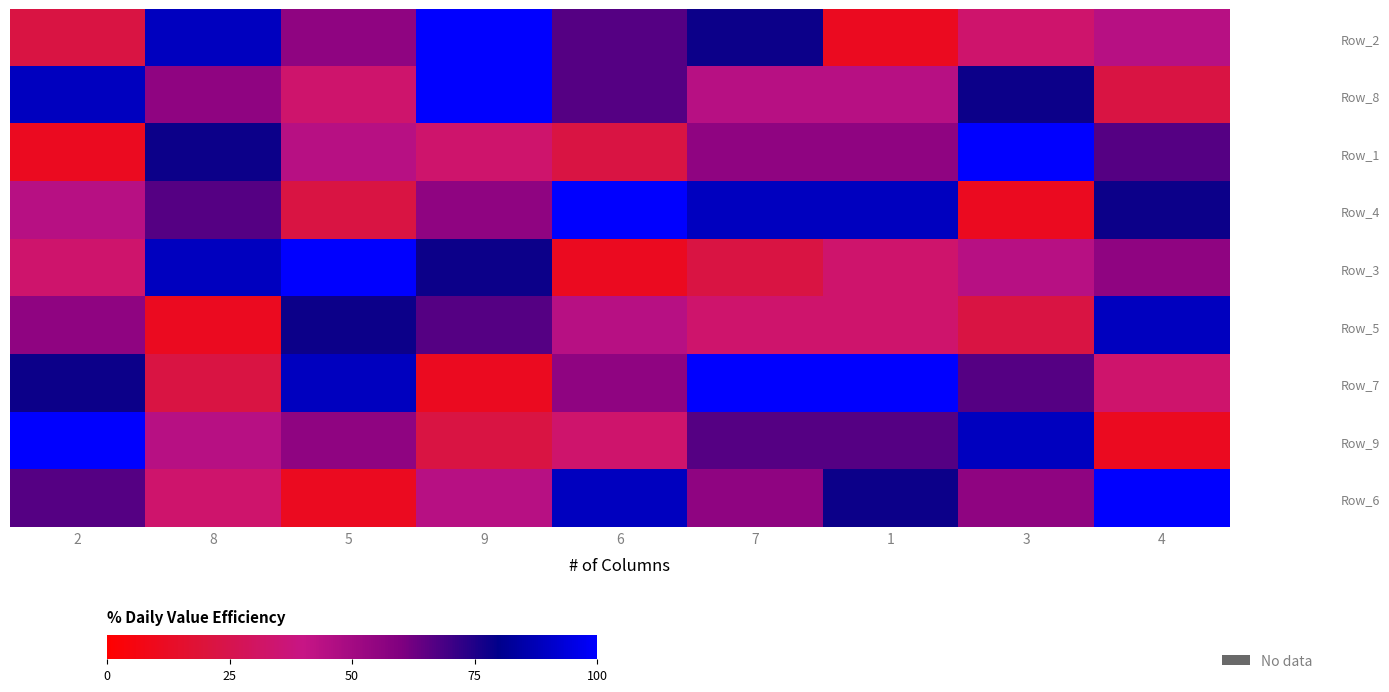

What is the total value across all series at 9?

511.1